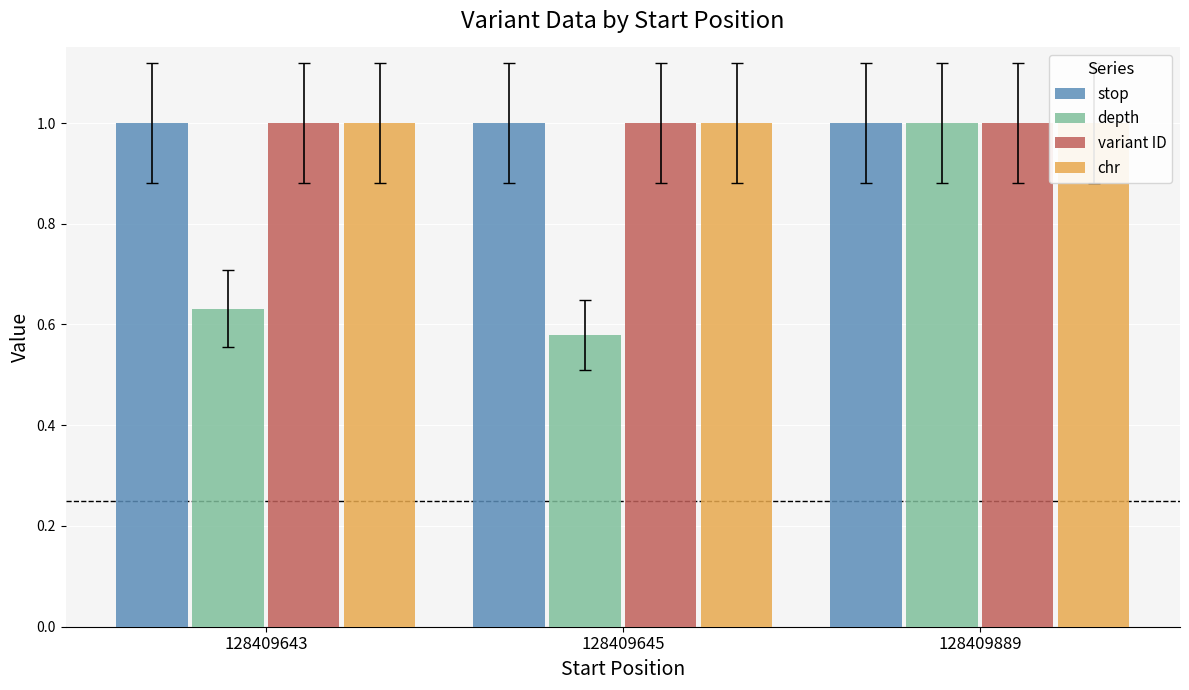

What is the value of the chr bar at the 2nd from the left?

1.0